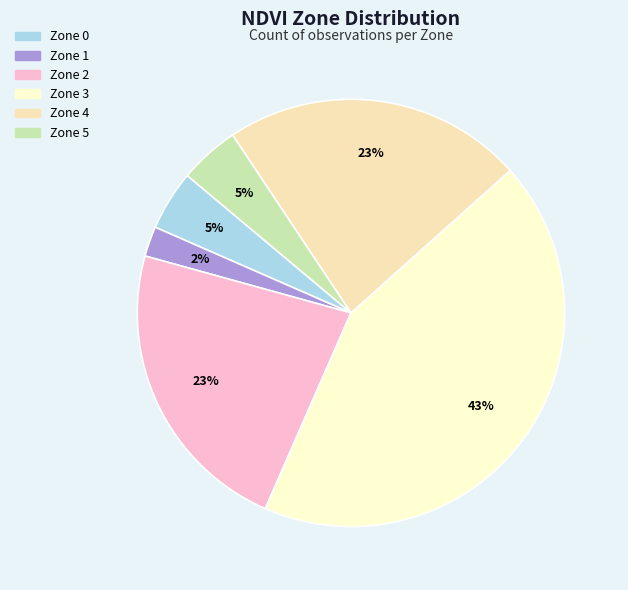

Which category has the biggest portion of the pie?

Zone 3